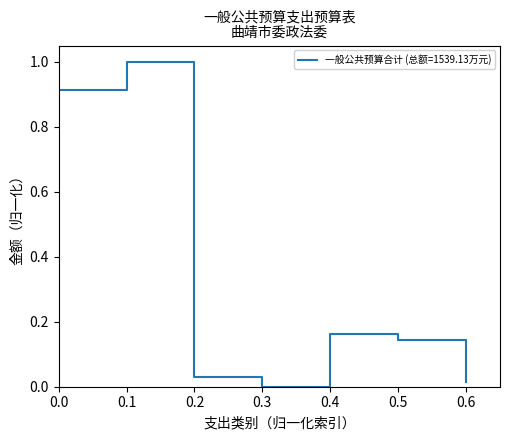

What is the sum of all values?

2.3